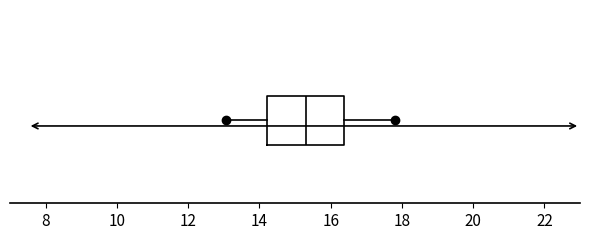

Transcribe this box plot: give where the median line is, the range the box spans, and where the two whiskers end, as read against the x-axis. The values are not printed on the chart, so give them approximately, as read against the axis.

median 15.4, box 14.2 to 16.4, whiskers 13.0 to 17.8